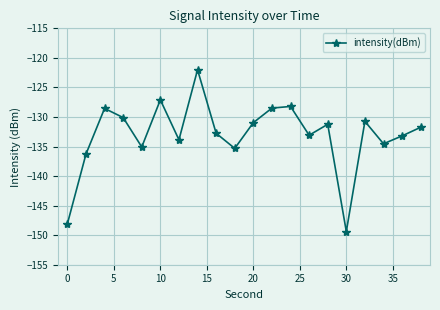

What is the minimum value shown in the chart?

-149.4